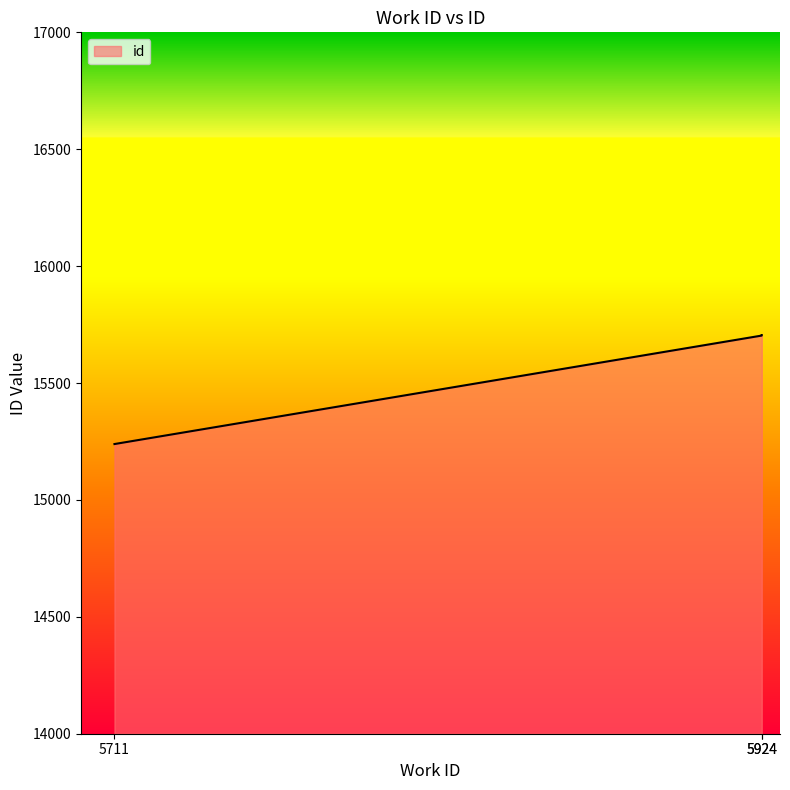

Between 5924 and 5711, which is larger?

5924